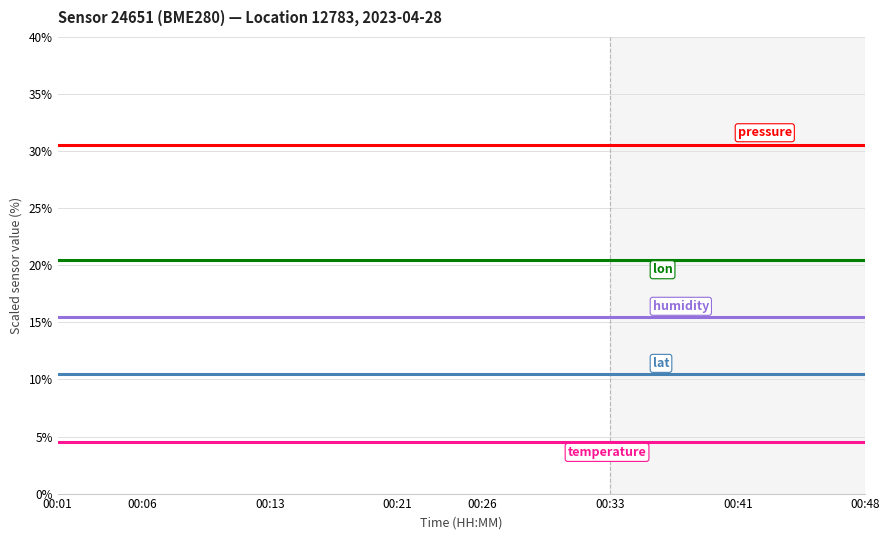

What is the minimum value shown in the chart?

4.5